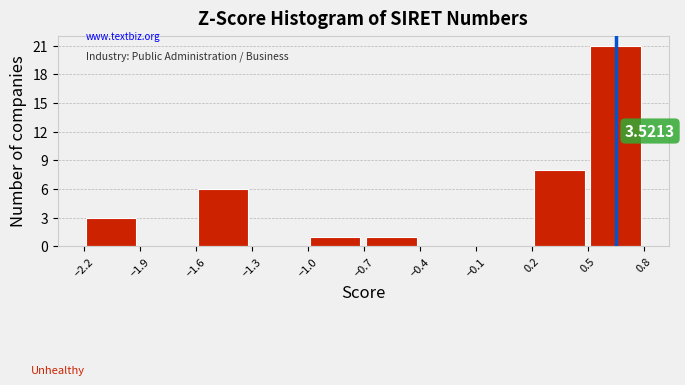

Over which range of the x-axis is the bar tallest?

0.5 to 0.8